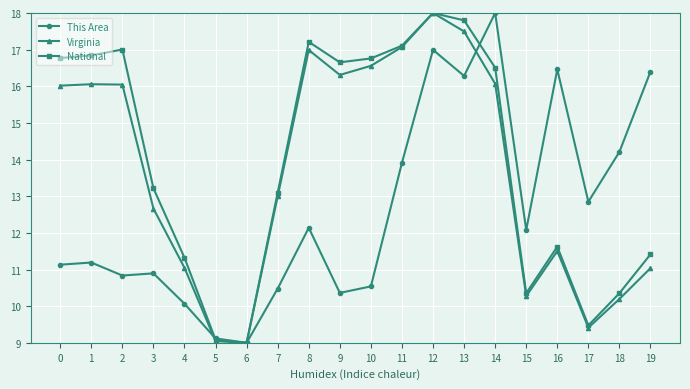

Which series has the largest total across all categories?

National